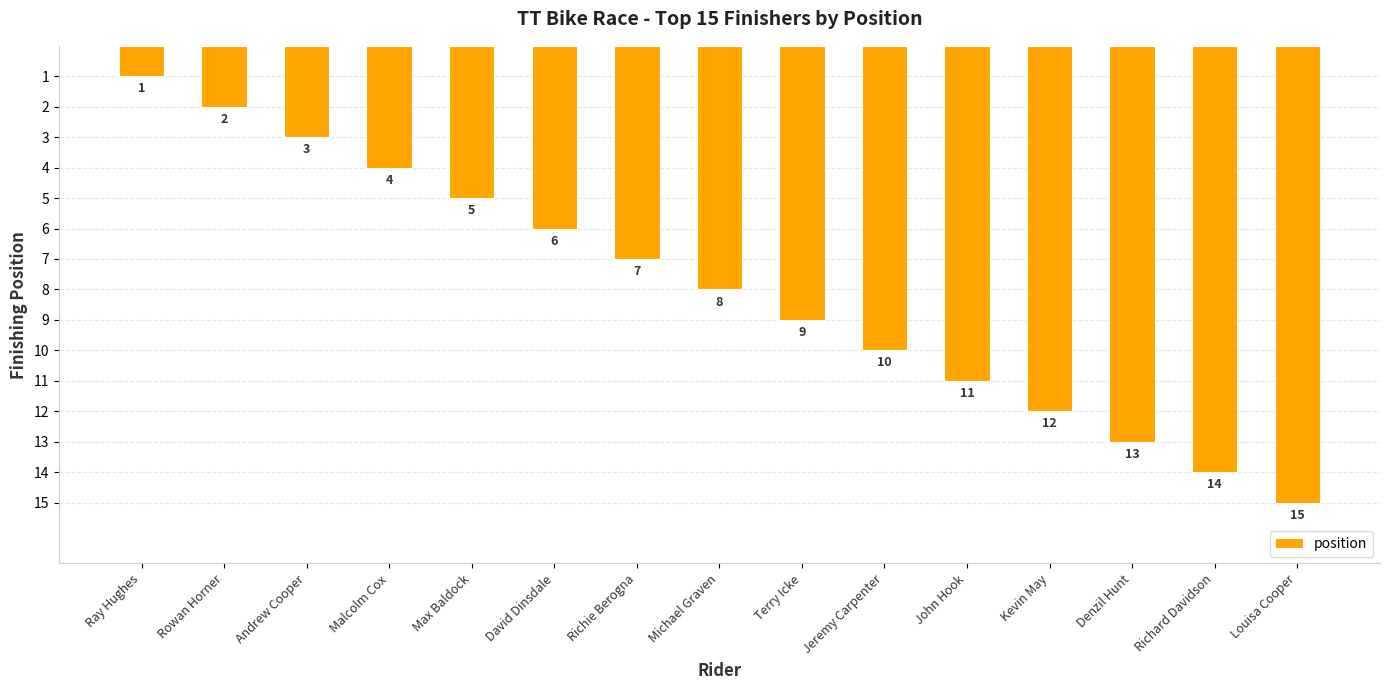

Are the bars grouped side by side (vs. stacked)?

No